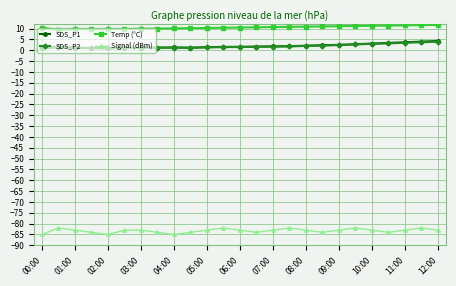

True or false: SDS_P2 has more than 1 interior local peaks.

True